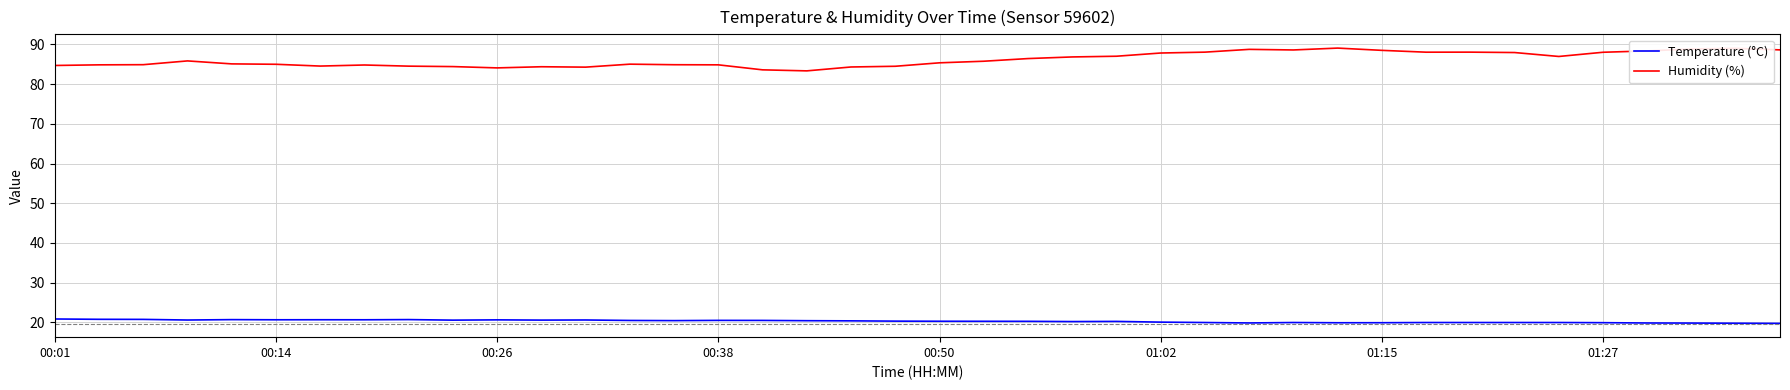

What is the maximum value shown in the chart?

89.1